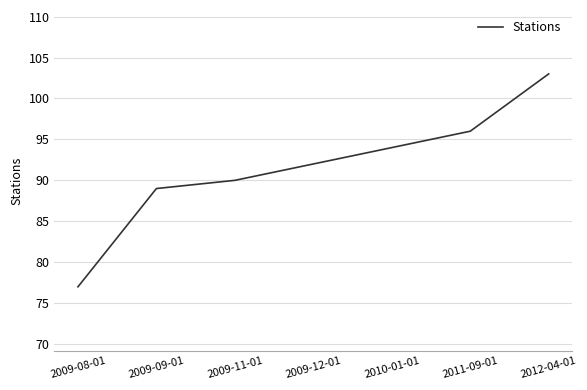

What is the minimum value shown in the chart?

77